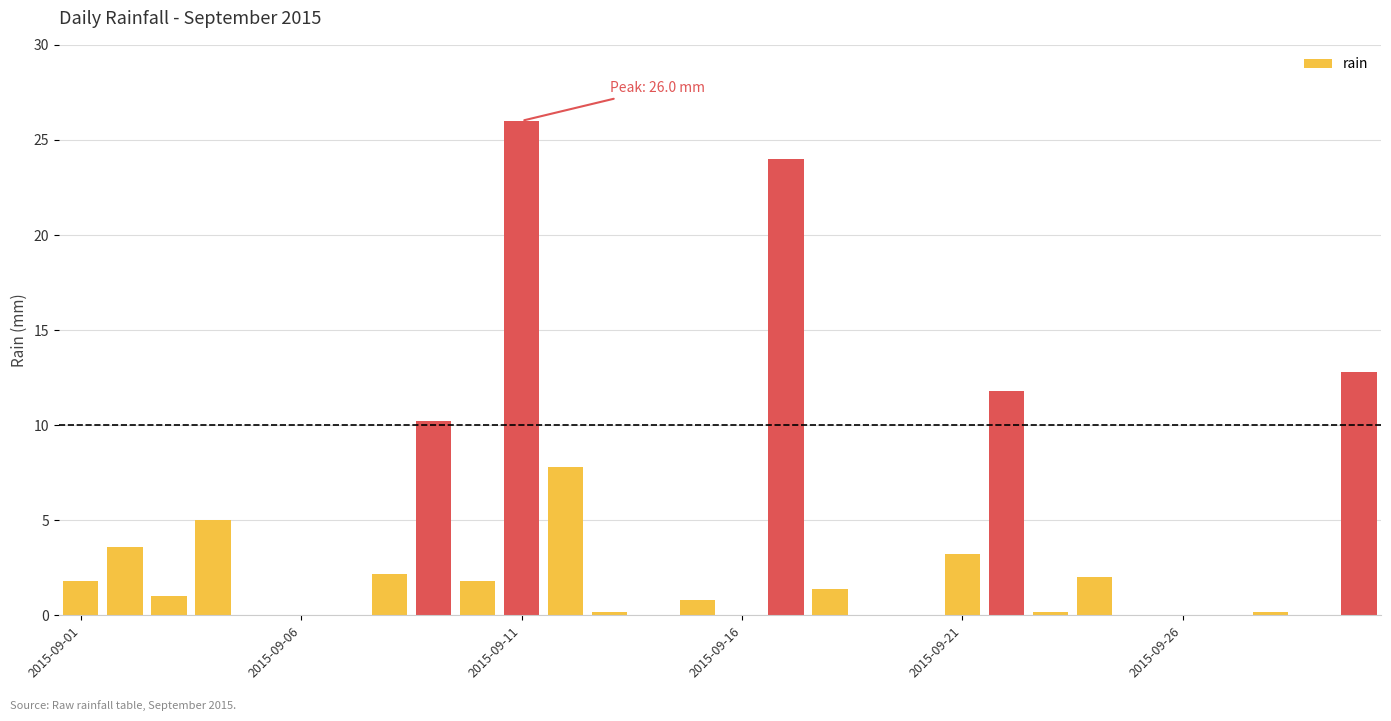

What is the sum of all values?

116.0